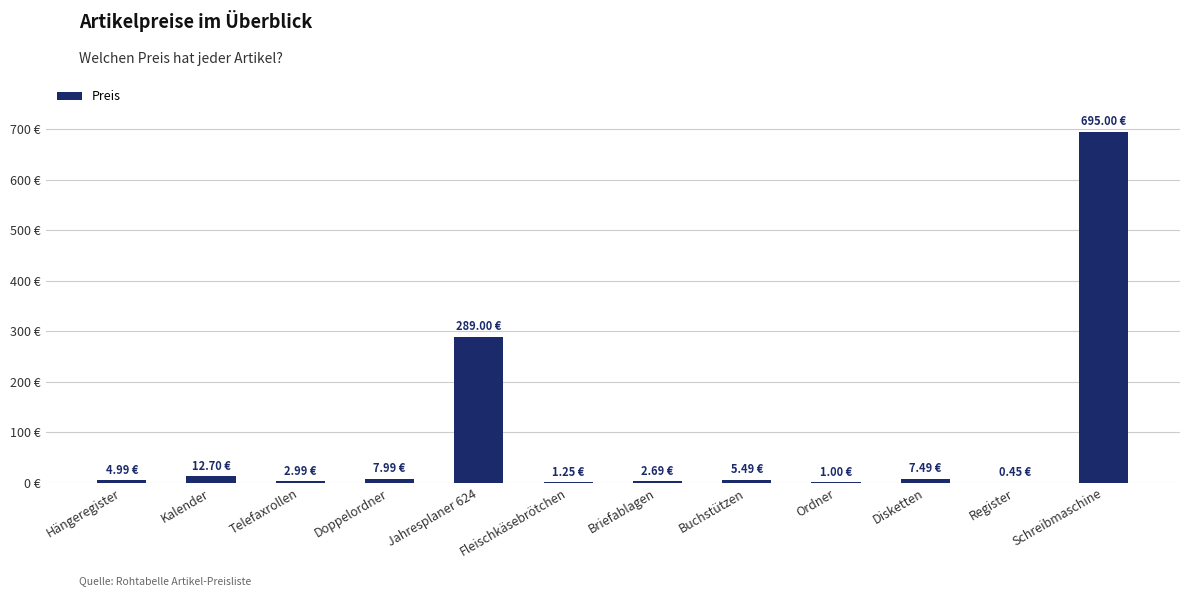

Reading left to right, extract all data points from this chart.

5.0	12.7	3.0	8.0	289.0	1.2	2.7	5.5	1.0	7.5	0.5	695.0